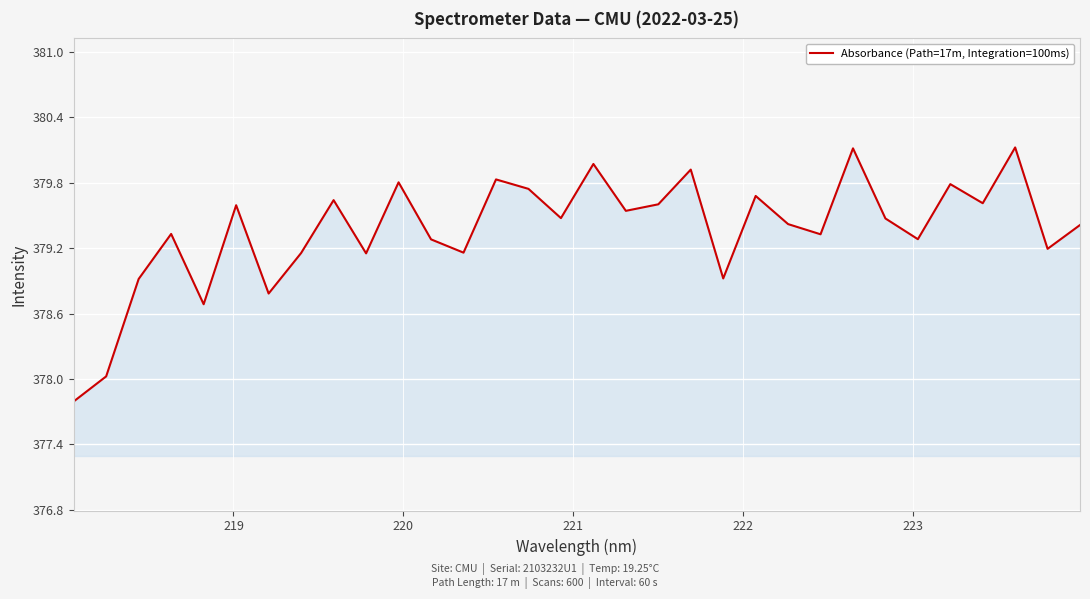

What is the difference between the maximum and minimum values?

2.3